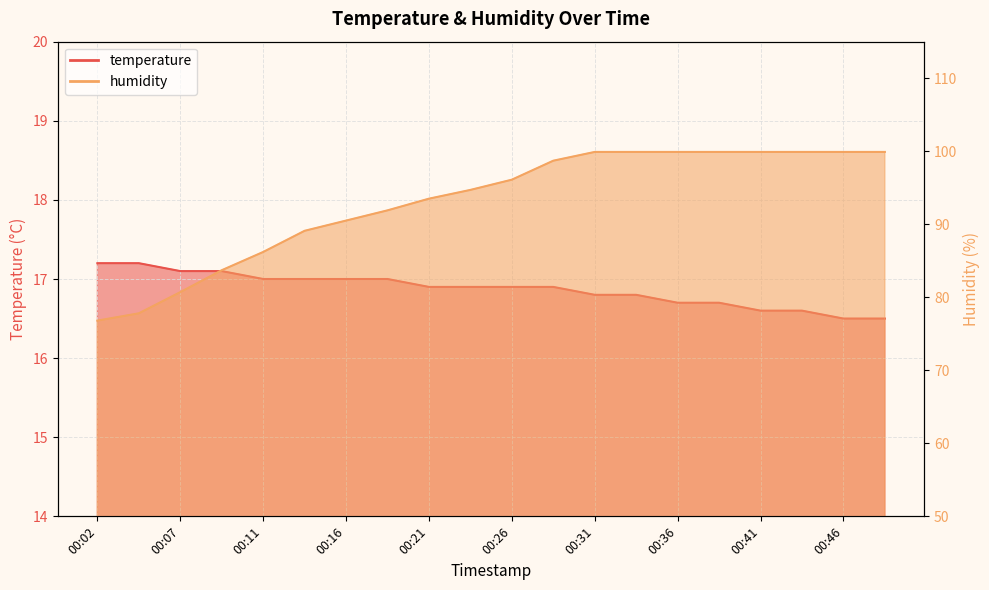

What is the spread (max minus min) of values at 00:07?

63.6